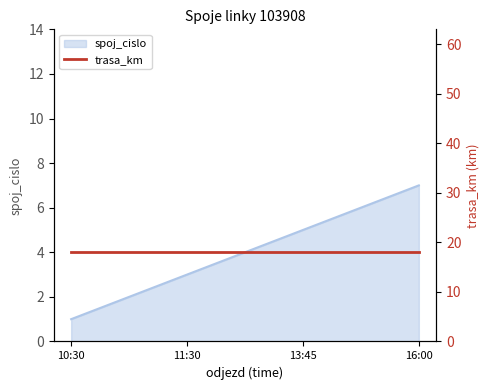

What is the difference between the values at 16:00 and 10:30?

6